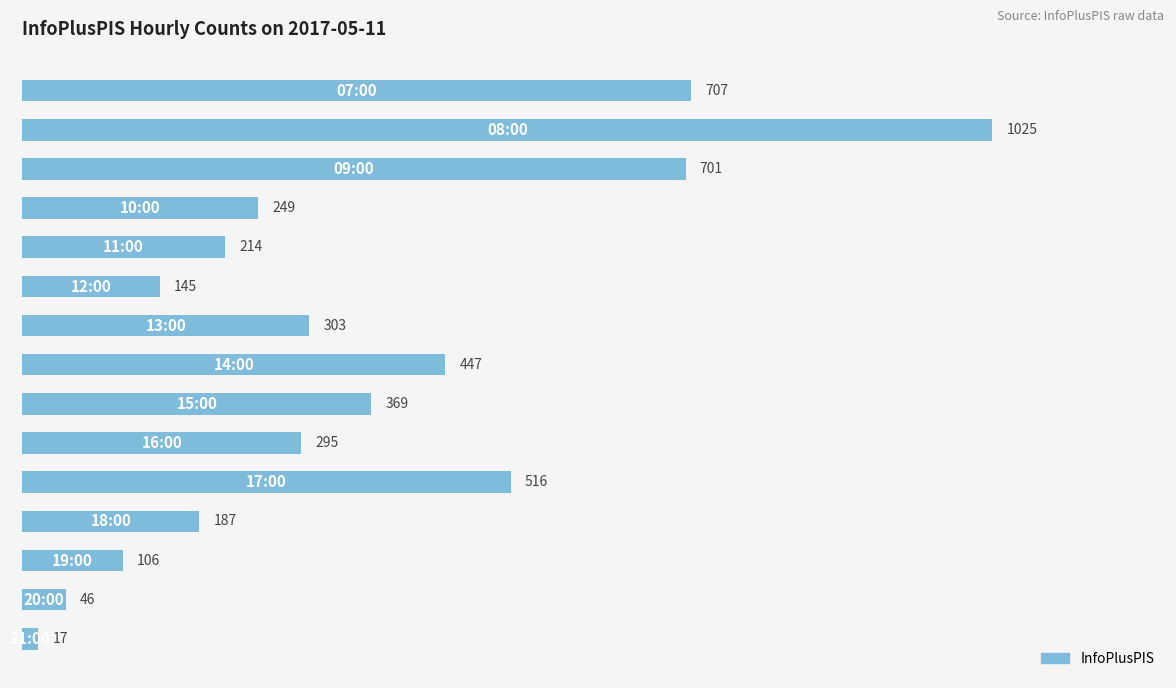

What is the sum of all values?

5327